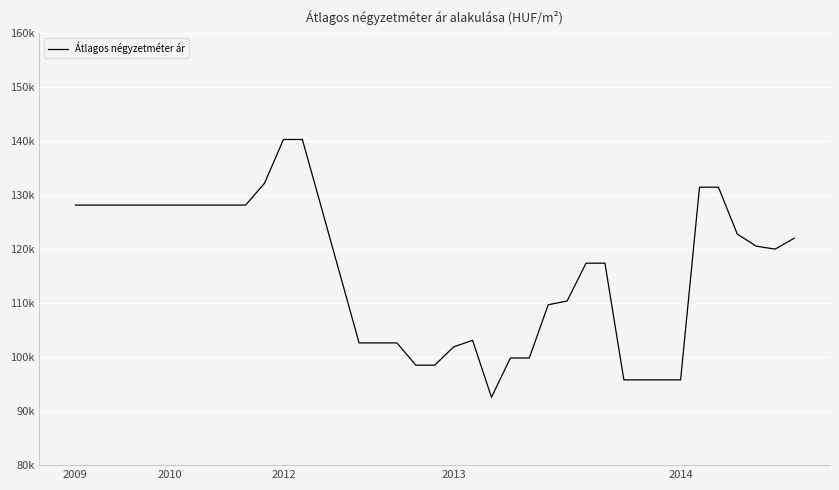

Does the chart display data point markers on the line(s)?

No